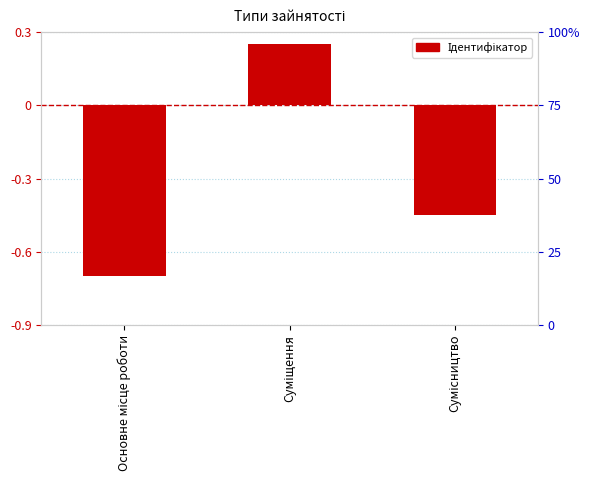

Is it true that the value at Основне місце роботи is -0.7?

True